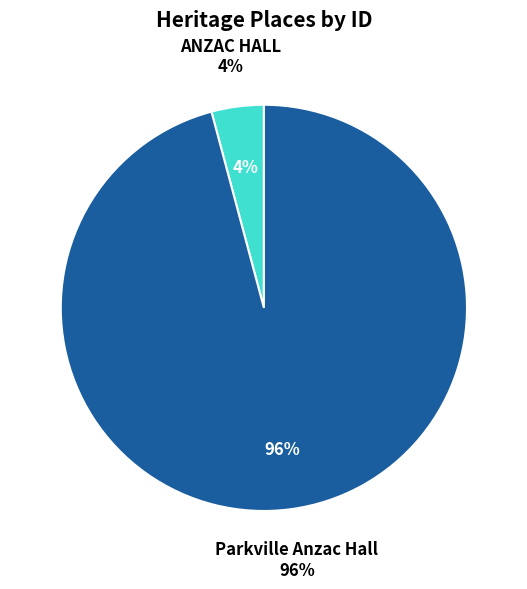

Rank the categories by value from highest to lowest.

Parkville Anzac Hall, ANZAC HALL